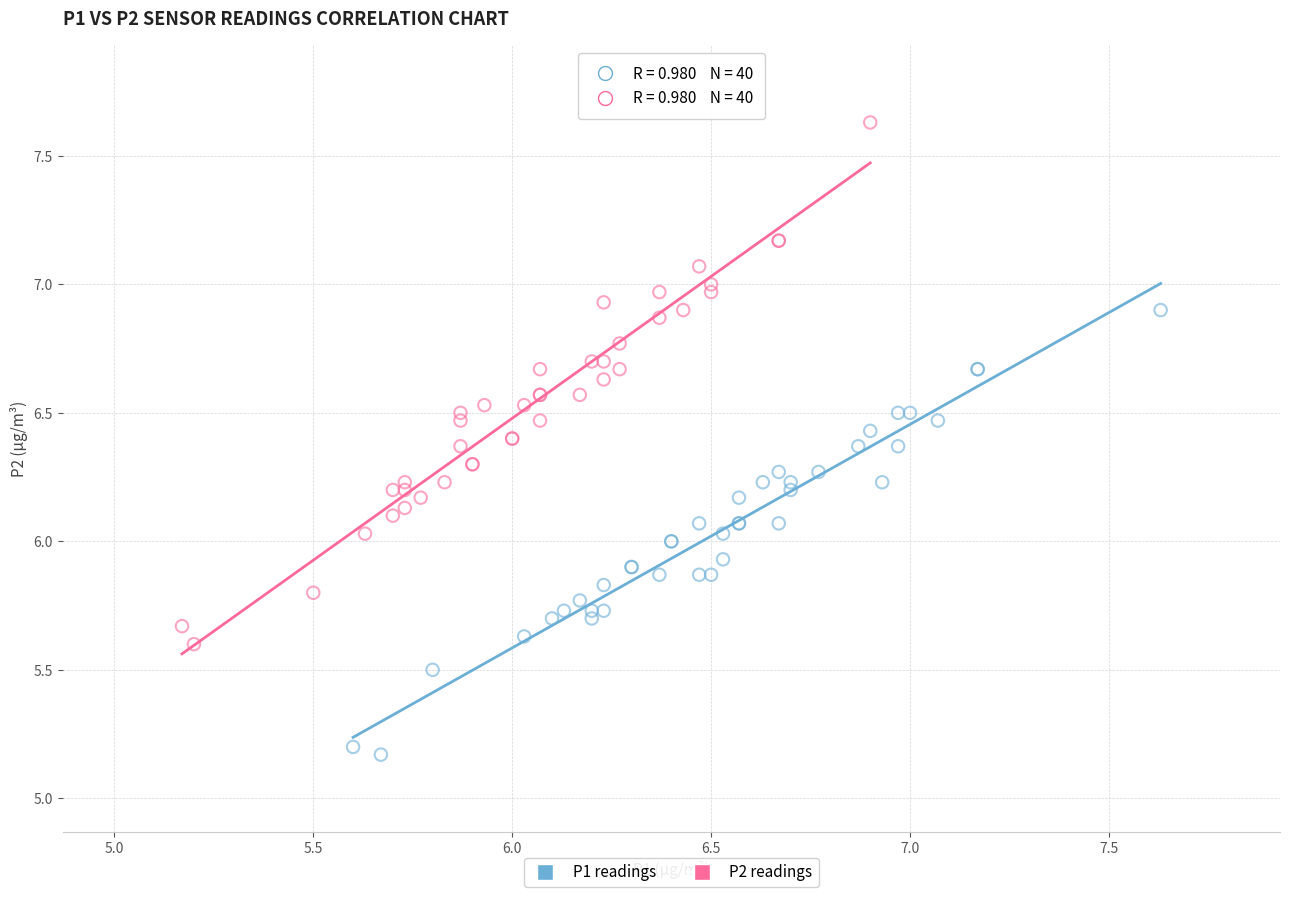

Which series contains the highest Y value?

P2 readings